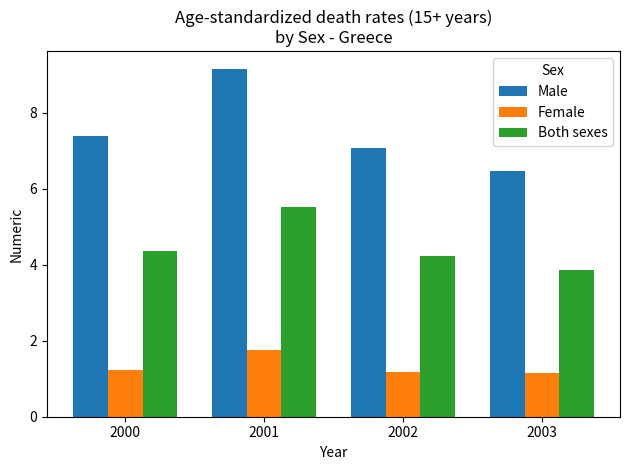

Reading right to left, what are all the values shown in this chart?

Male: 6.5	7.1	9.2	7.4
Female: 1.1	1.2	1.8	1.2
Both sexes: 3.9	4.2	5.5	4.4